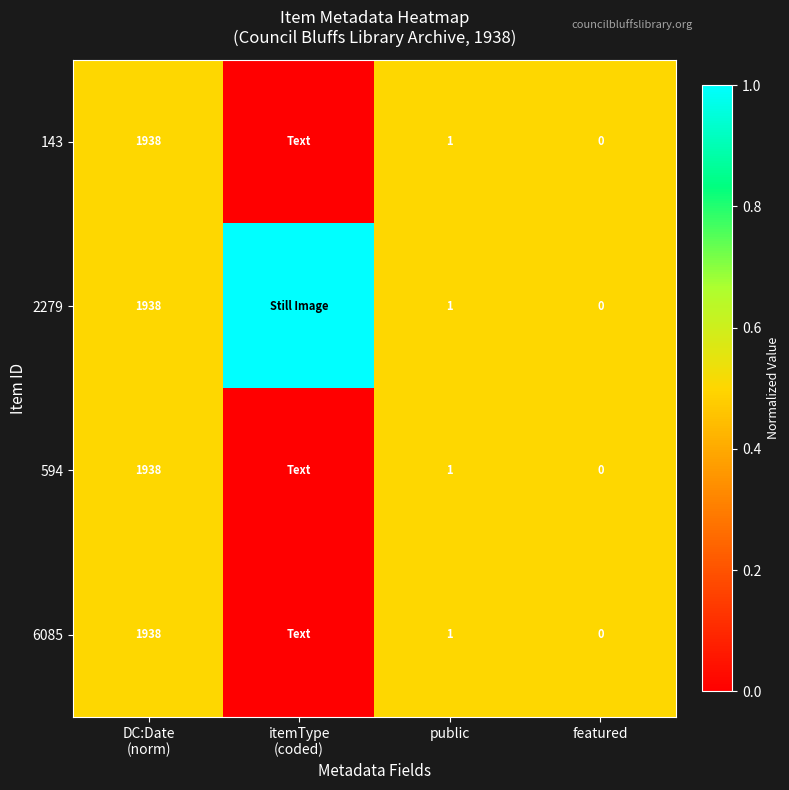

What is the total value across all series at public?

4